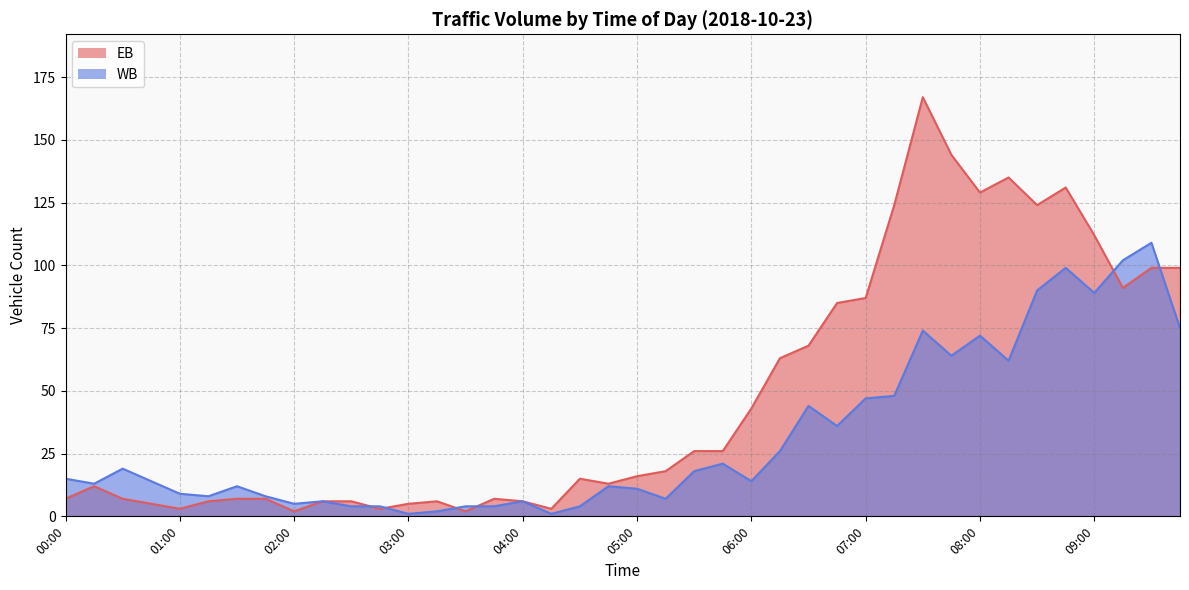

How many values in the EB series are below 16?

20